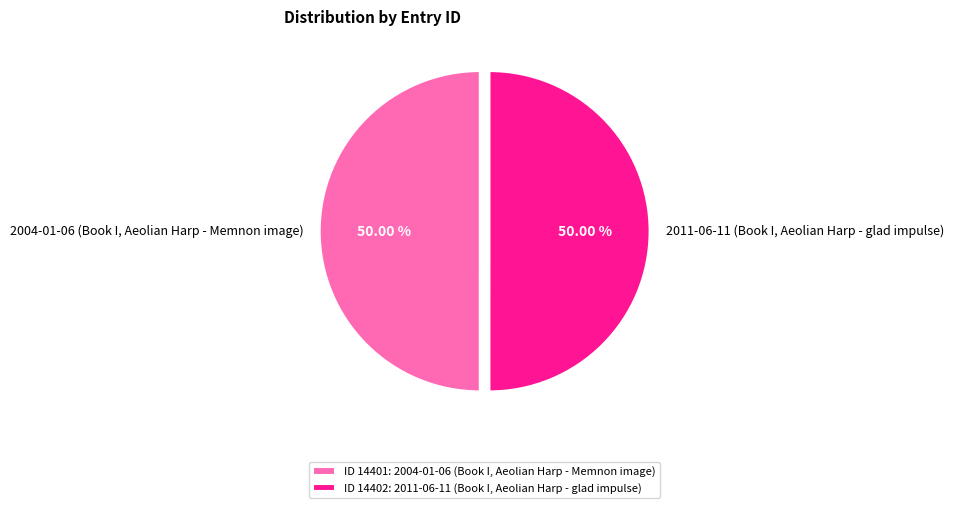

Approximately how many times larger is the value at 2004-01-06 (Book I, Aeolian Harp - Memnon image) compared to 2011-06-11 (Book I, Aeolian Harp - glad impulse)?

1.0